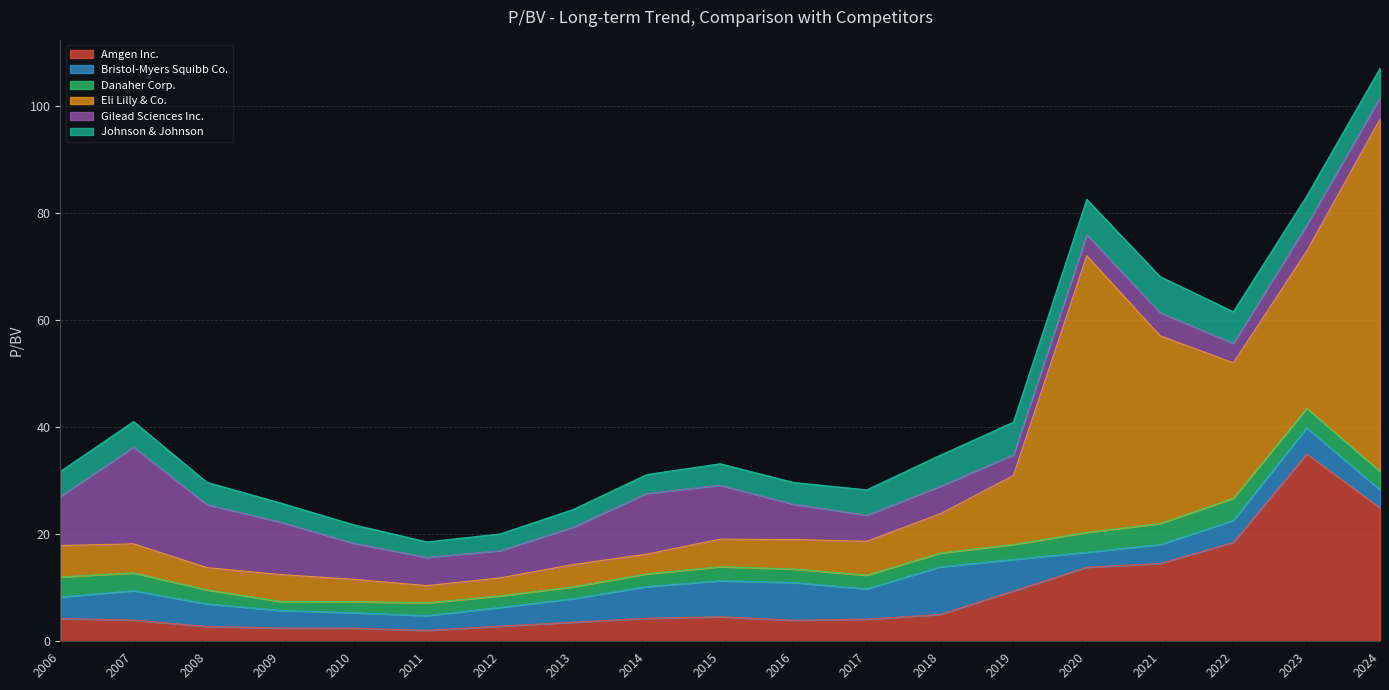

Reading left to right, extract all data points from this chart.

Amgen Inc.: 4.3	4.0	2.8	2.5	2.5	2.0	2.8	3.6	4.3	4.6	3.9	4.1	5.0	9.4	13.8	14.5	18.5	35.0	24.9
Bristol-Myers Squibb Co.: 4.0	5.5	4.2	3.3	2.9	2.8	3.5	4.4	5.9	6.7	7.0	5.7	8.9	5.9	2.8	3.5	4.1	4.9	3.4
Danaher Corp.: 3.8	3.3	2.6	1.7	2.1	2.4	2.2	2.2	2.4	2.6	2.5	2.6	2.6	2.8	3.7	3.9	4.2	3.6	3.5
Eli Lilly & Co.: 5.8	5.4	4.2	5.0	4.2	3.2	3.4	4.2	3.7	5.1	5.5	6.3	7.3	12.9	51.7	35.1	25.3	29.4	65.8
Gilead Sciences Inc.: 9.2	18.1	11.8	9.8	6.7	5.3	5.1	7.0	11.4	10.1	6.6	4.9	5.2	3.9	3.9	4.3	3.6	4.9	4.0
Johnson & Johnson: 4.7	4.8	4.2	3.6	3.5	2.9	3.1	3.3	3.5	4.0	4.1	4.7	5.8	6.1	6.6	6.7	5.9	5.4	5.5